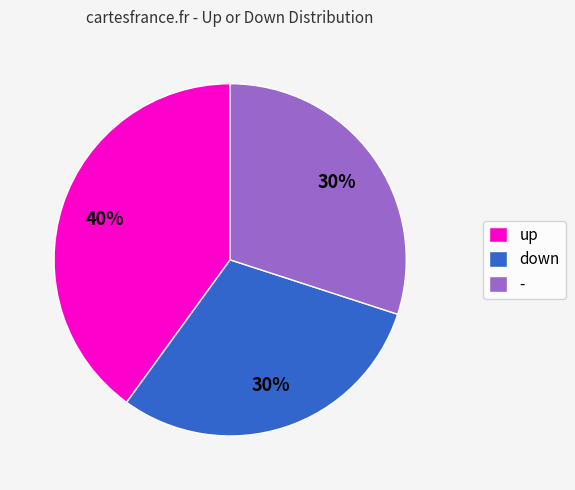

Is it true that - is 44% of the pie?

False